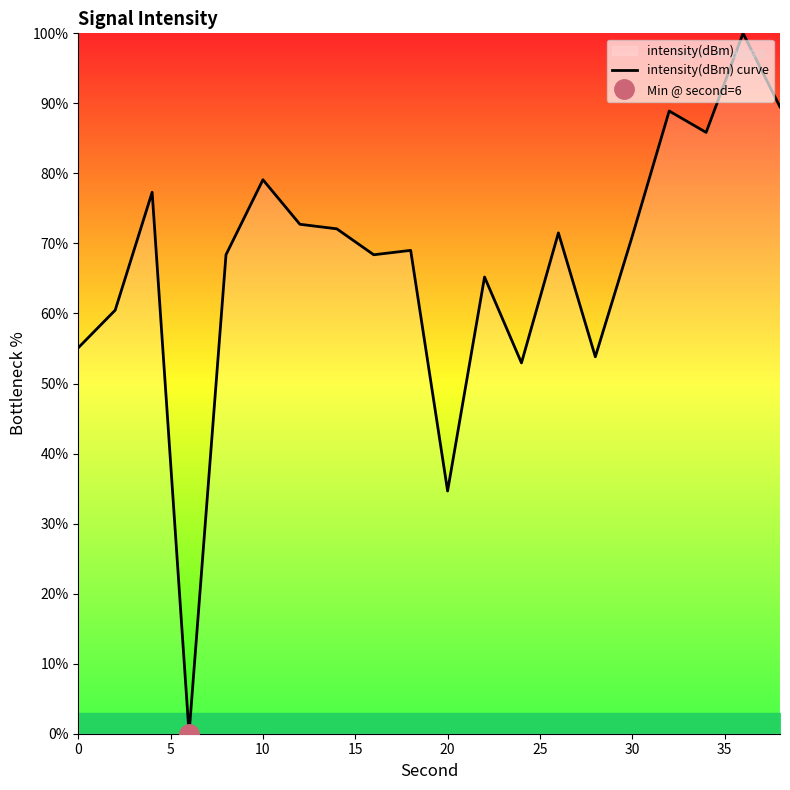

True or false: the data has more than 1 interior local peaks.

True